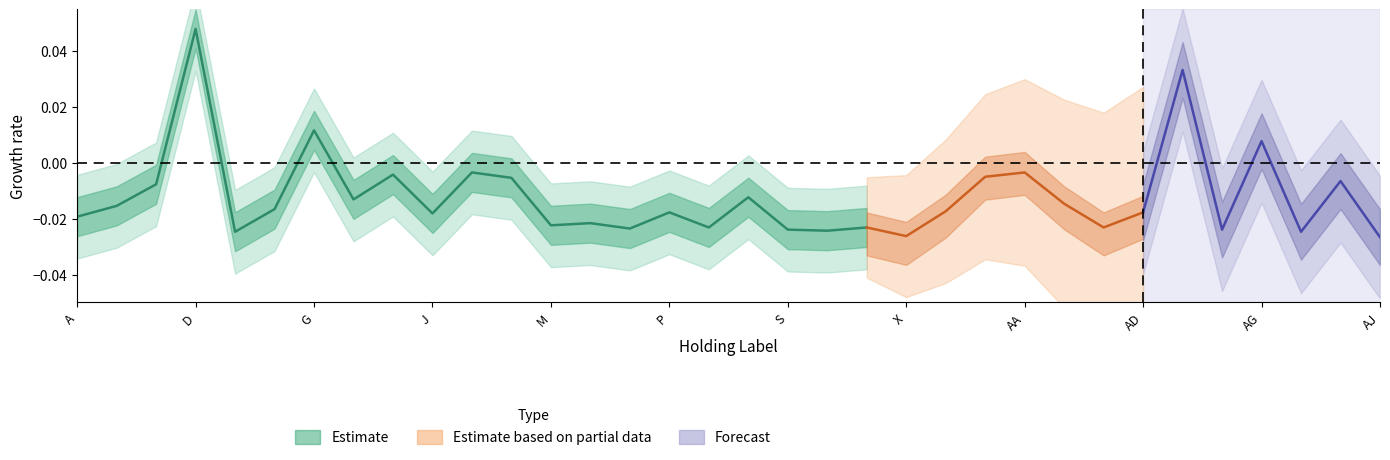

Is this an area chart (filled region under the line)?

No